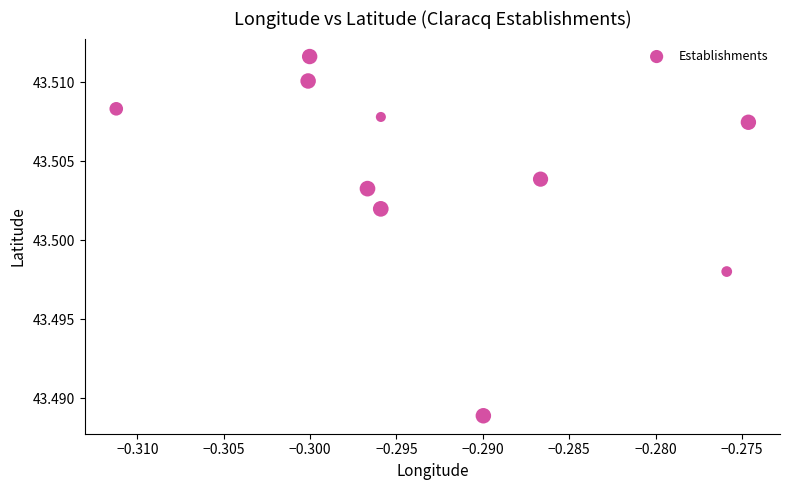

What is the average X value?

-0.3